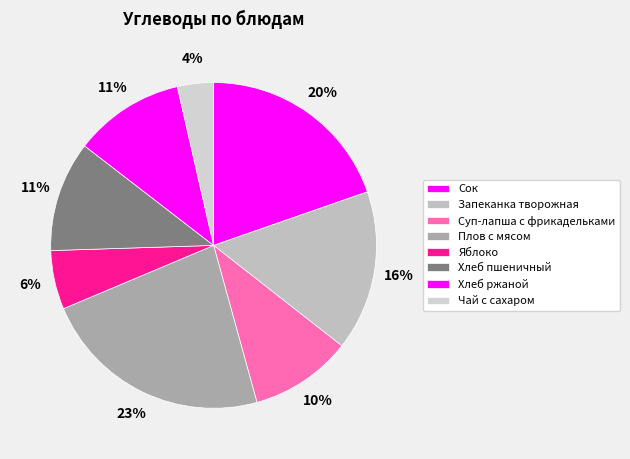

Which category has the smallest portion of the pie?

Чай с сахаром